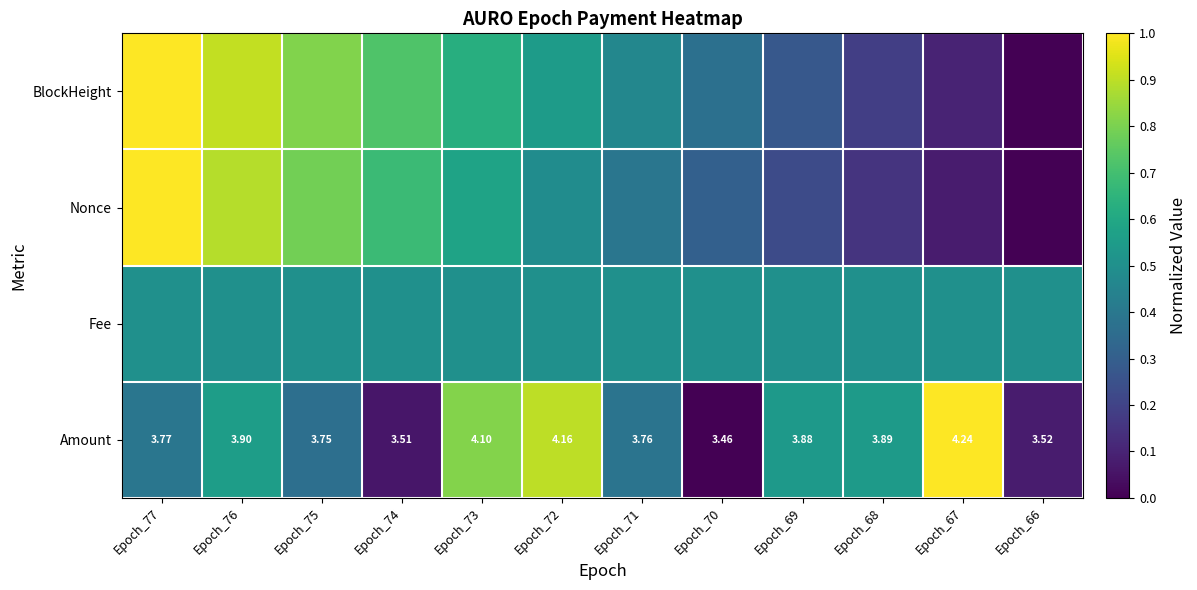

How many values in the BlockHeight series exceed 0?

11